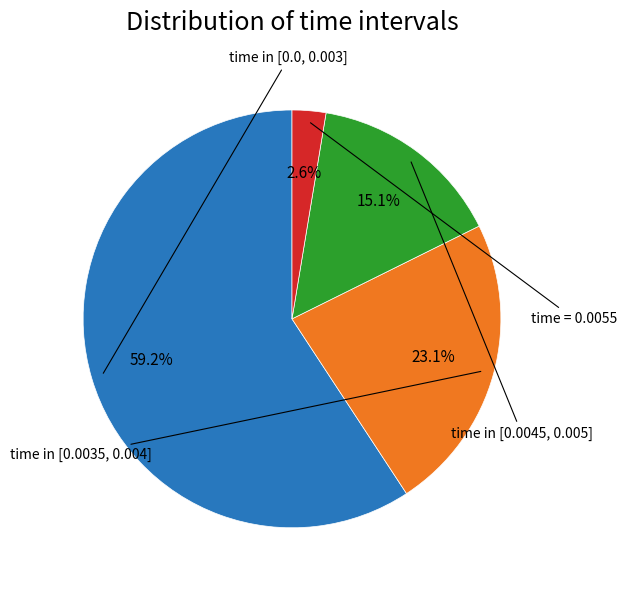

Does any single category account for the majority?

Yes